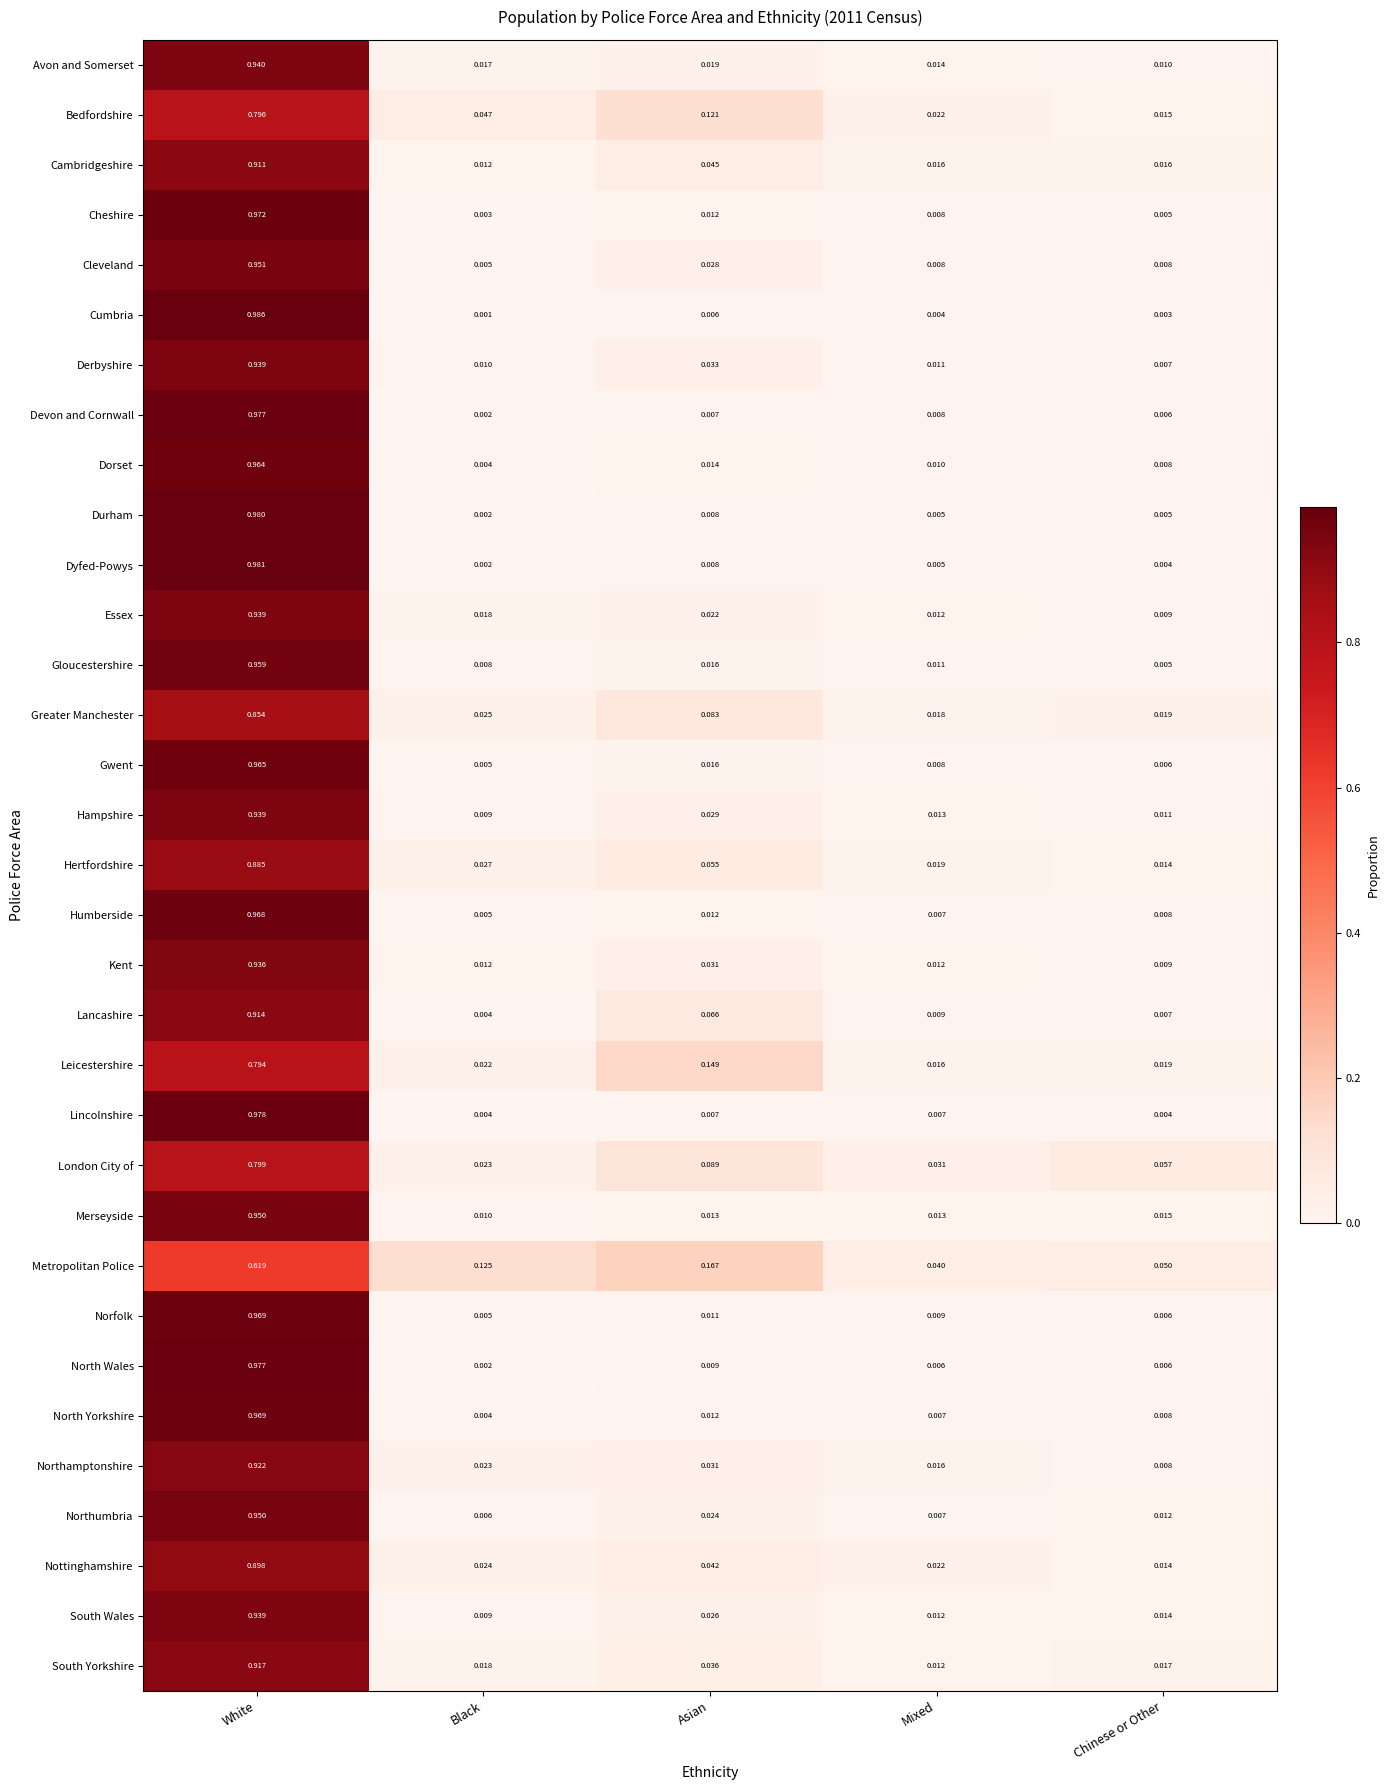

Between White and Chinese or Other, which series saw the biggest shift?

Cumbria